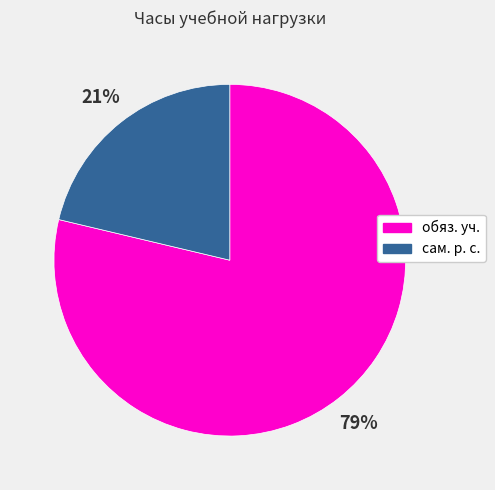

Which category has the smallest portion of the pie?

сам. р. с.